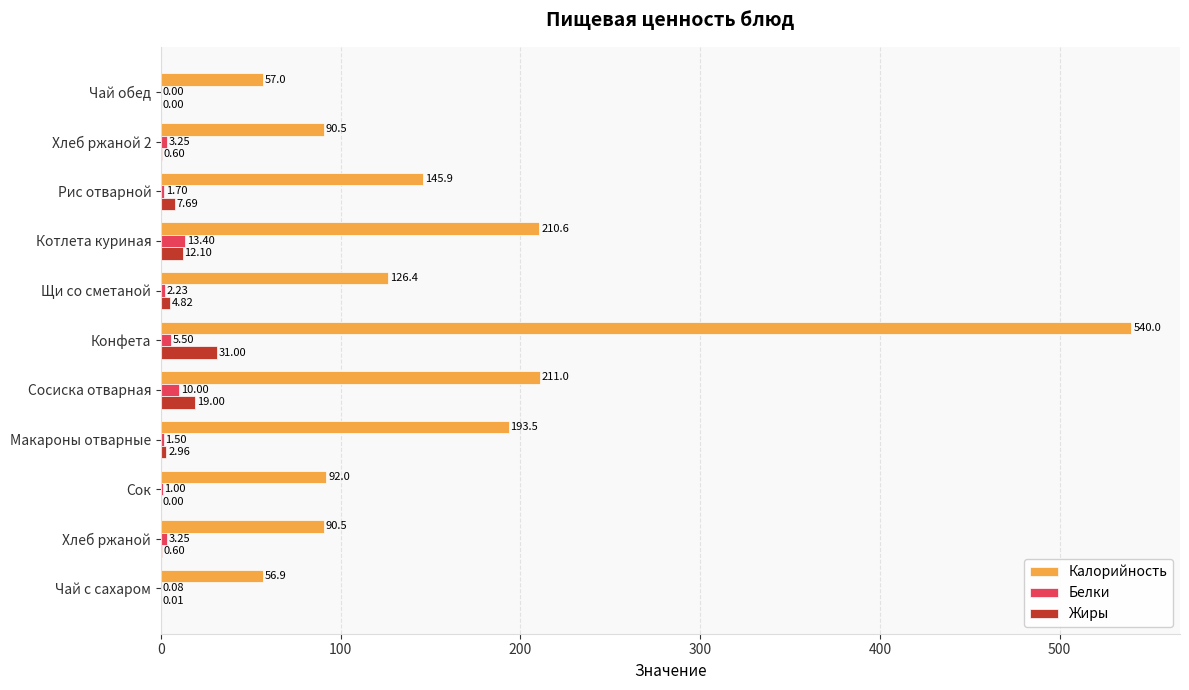

What is the sum of all Жиры values?

78.8